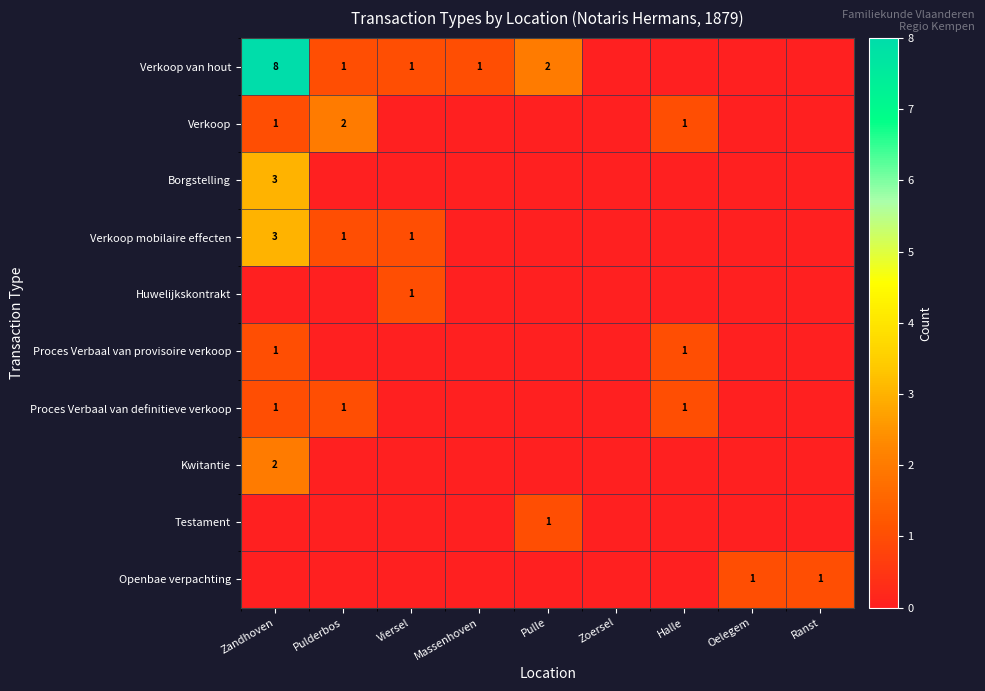

The Openbae verpachting series shows 1 at Ranst. True or false?

True